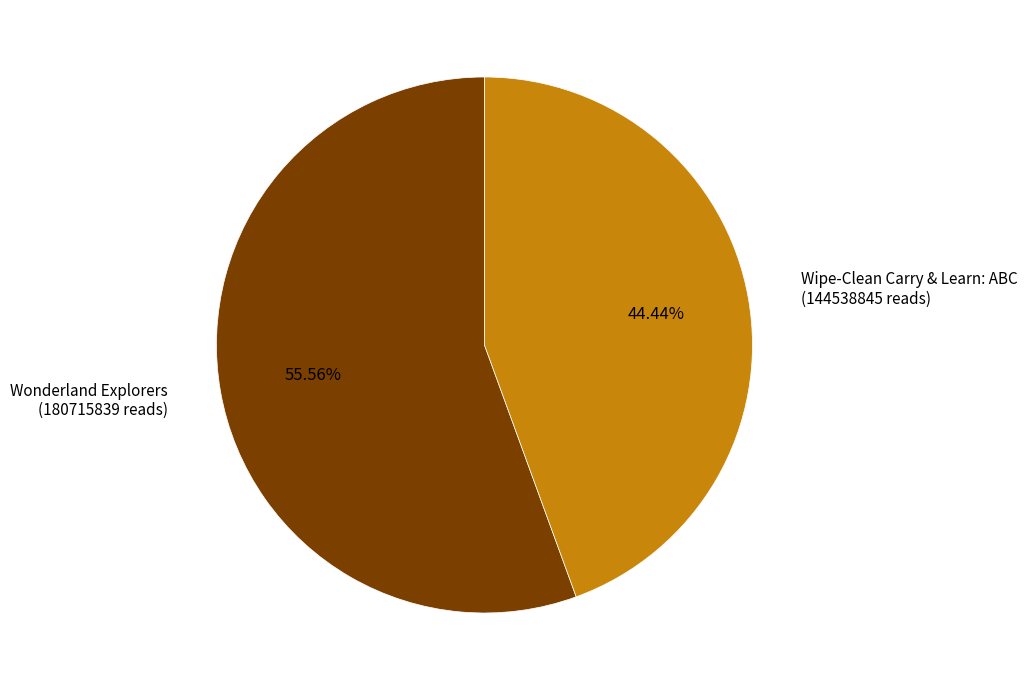

To the nearest percent, what is the difference between the largest and smallest slice percentages?

11%